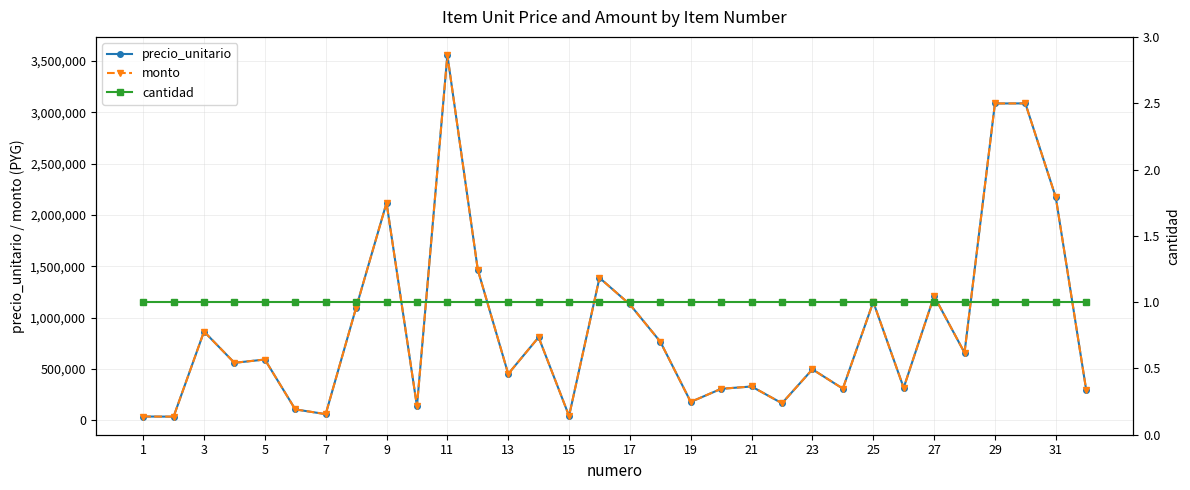

True or false: cantidad has more than 0 interior local peaks.

False